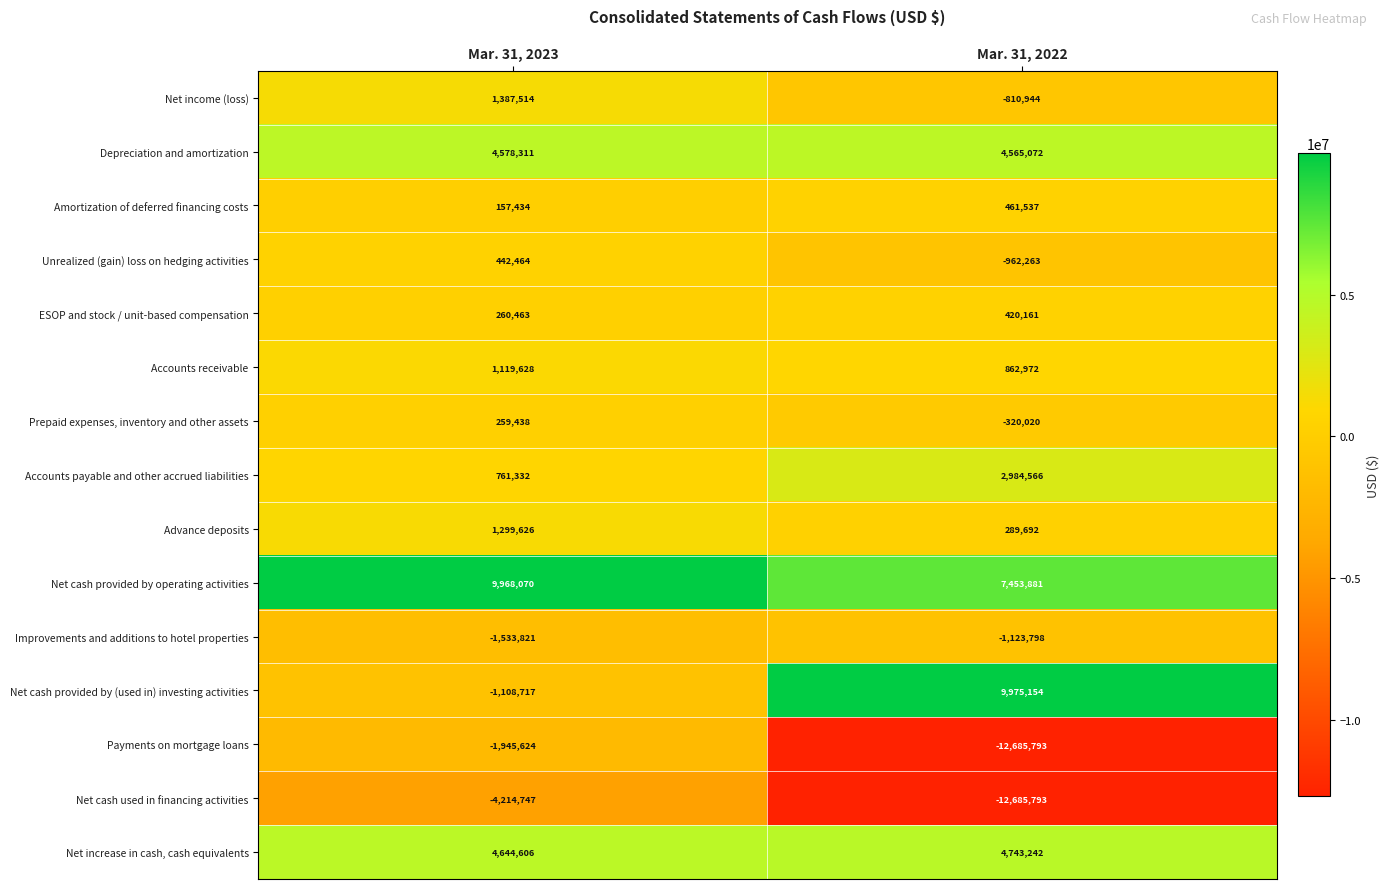

What is the greatest value displayed?

9975154